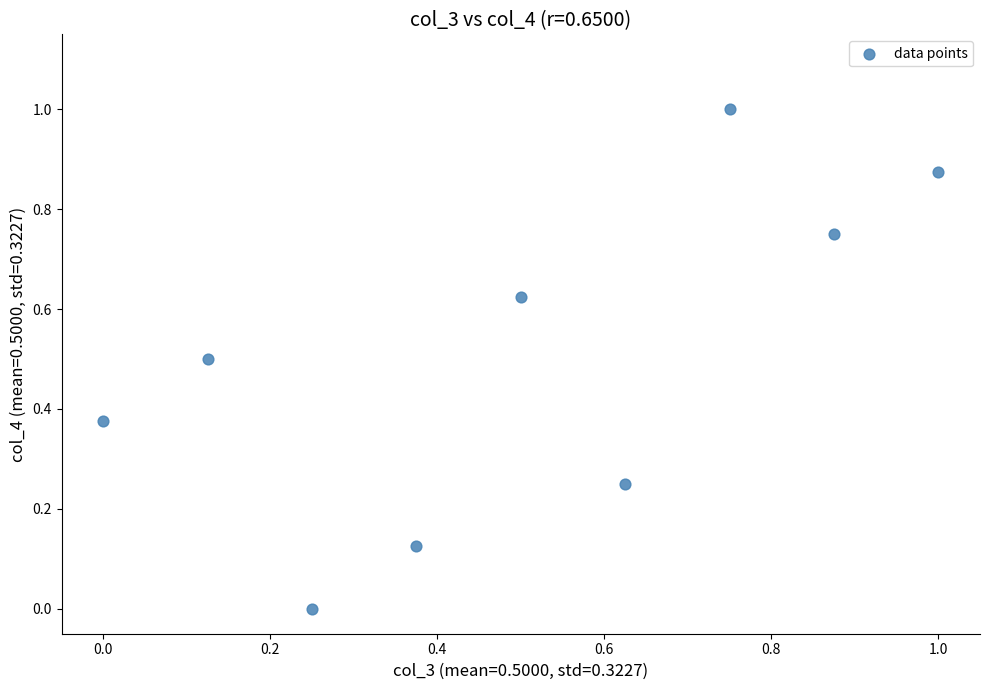

What is the range of Y values (max minus min)?

1.0